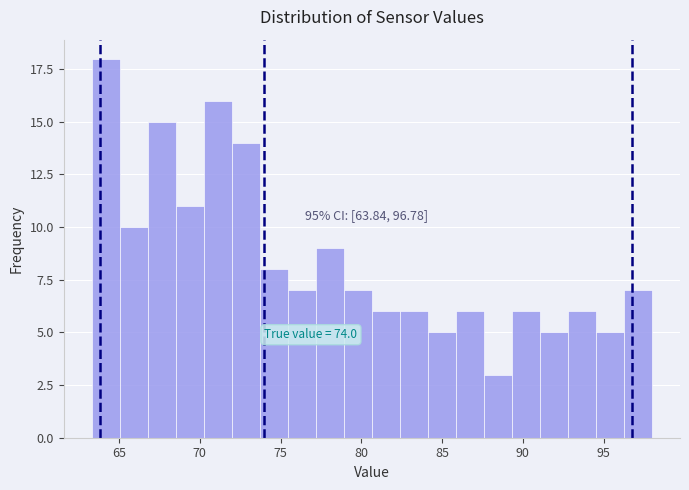

Read against the x-axis, roughly where is the centre of the tallest bar?

64.0